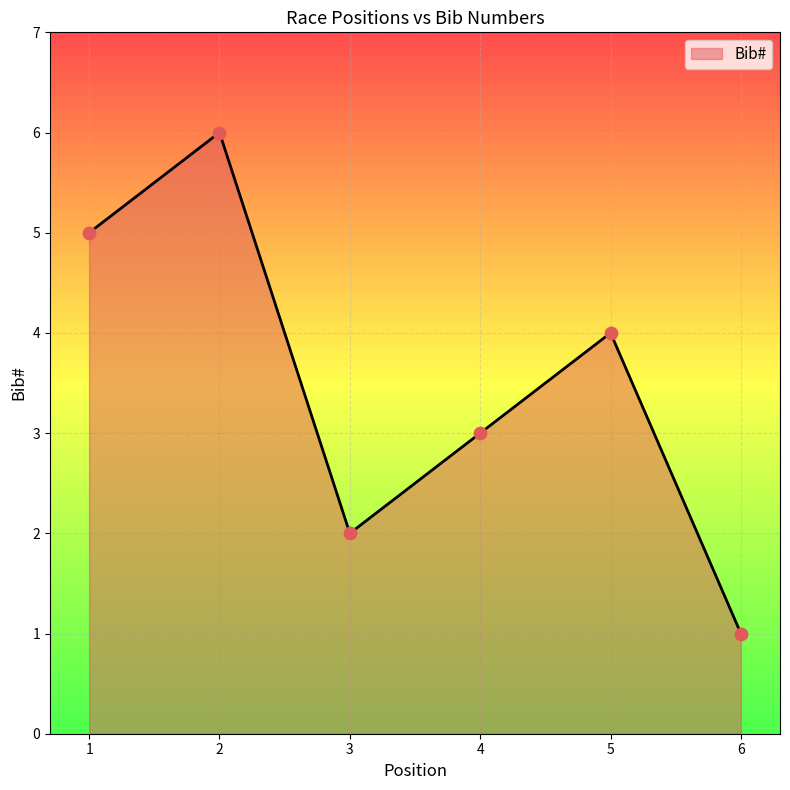

Between 4 and 1, which is larger?

1